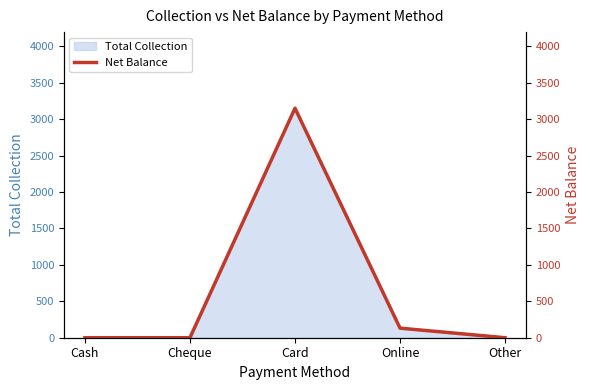

Which category has the lowest value across all series?

Cash